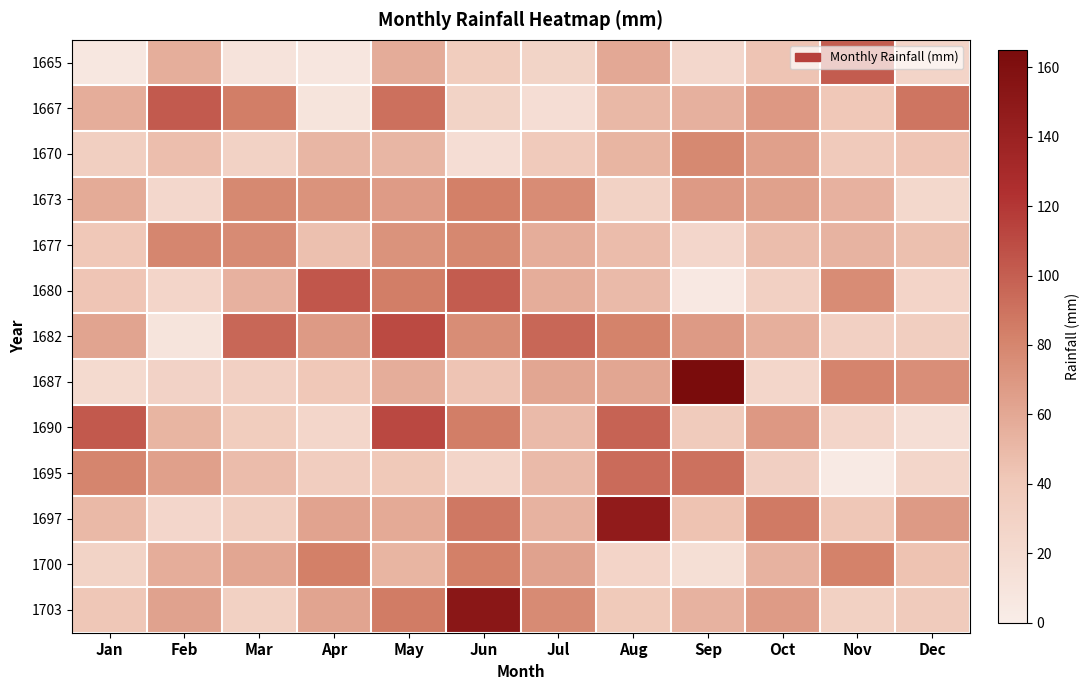

Which series has the largest total across all categories?

1682